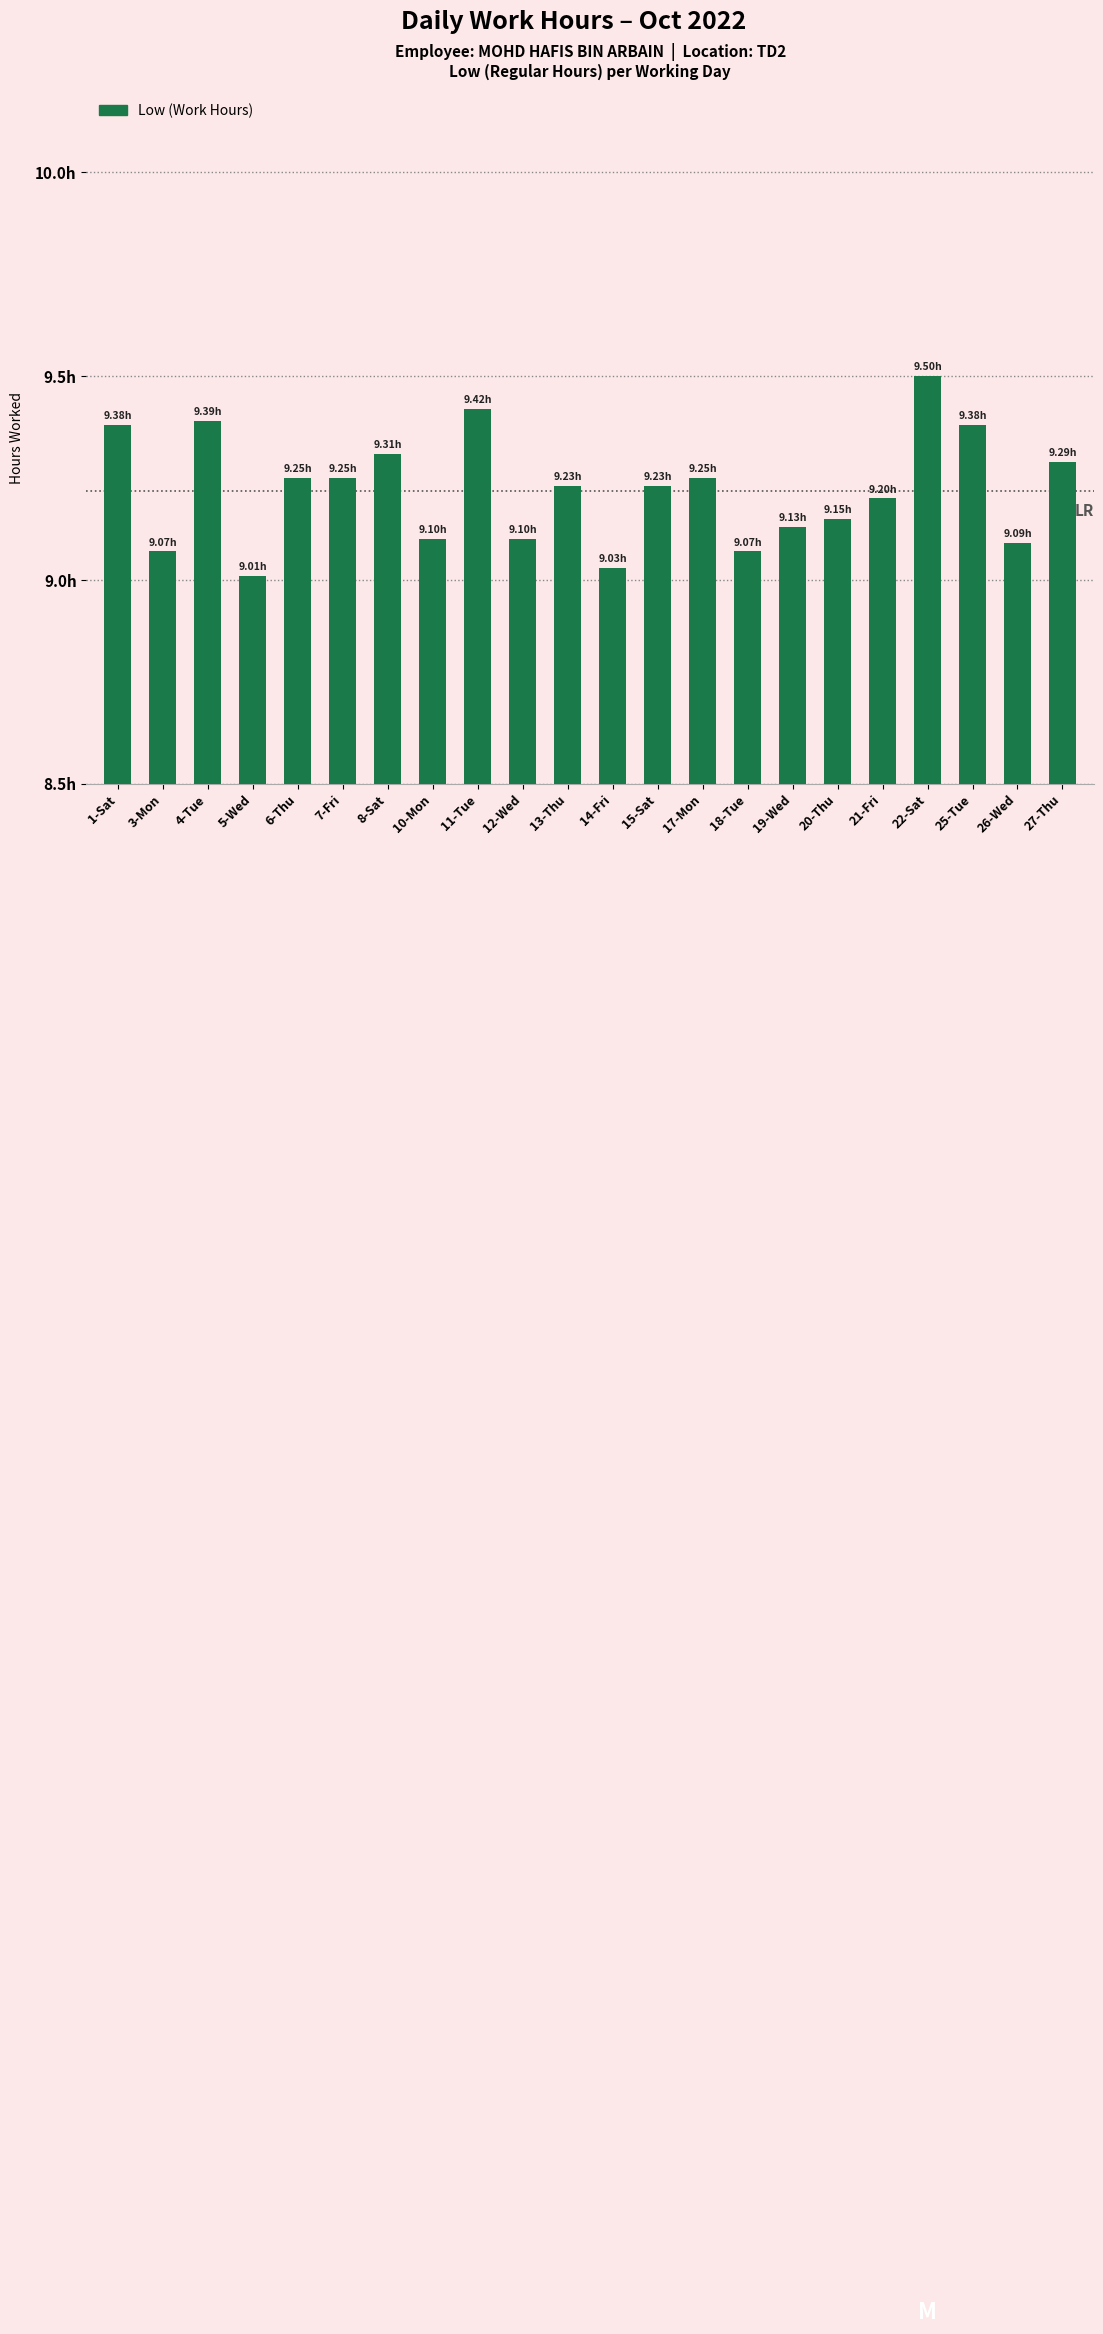

The value at 13-Thu is 9.2. True or false?

True